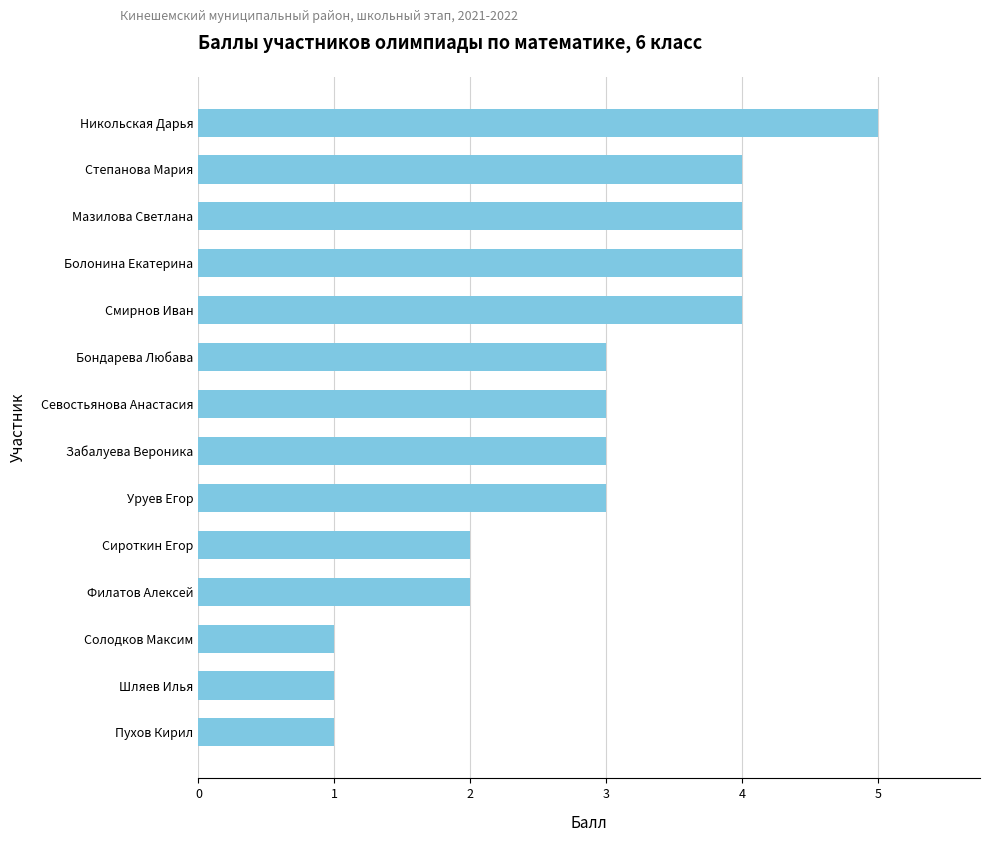

Is it true that the value at Шляев Илья is 1?

True